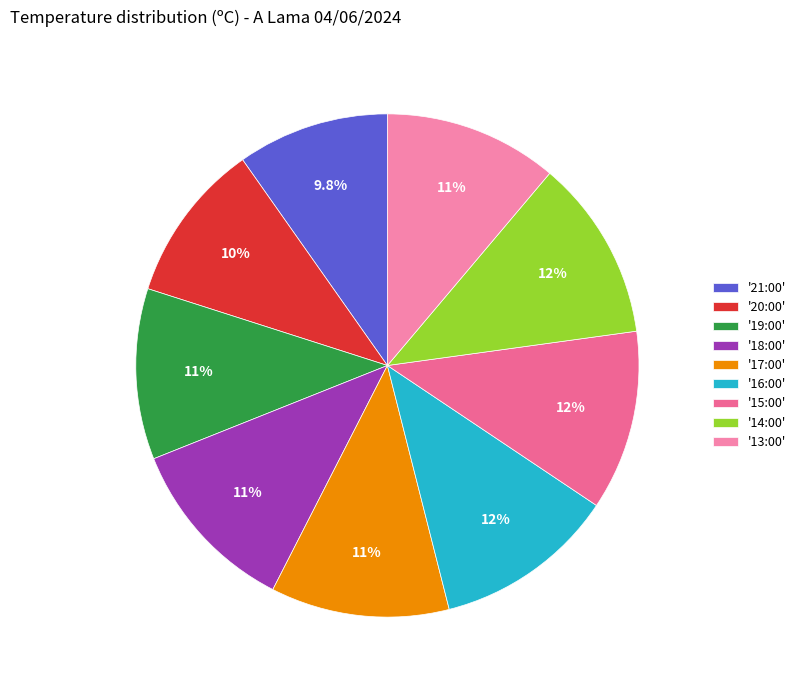

Which slice is the smallest?

'21:00'